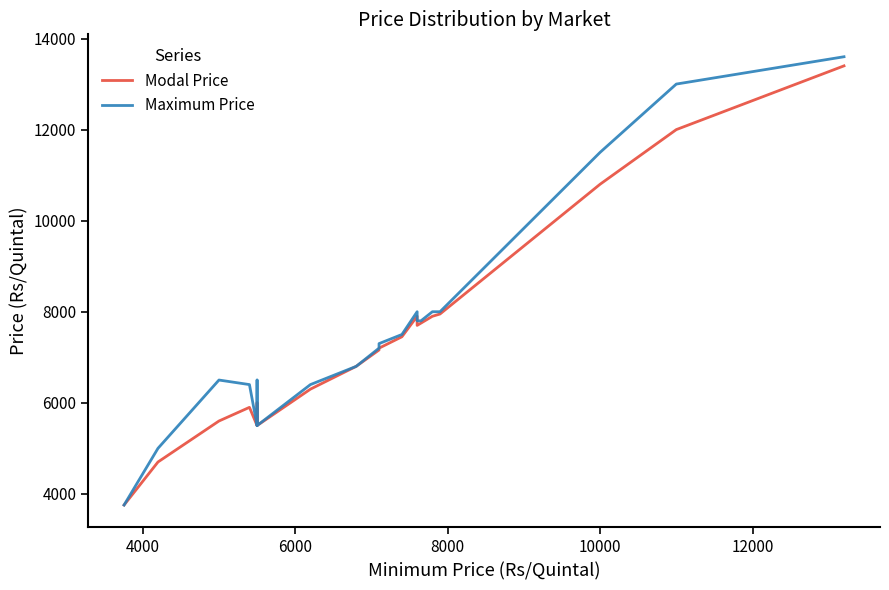

Is the value of Maximum Price at 2000 greater than the value of Modal Price at 2000?

No